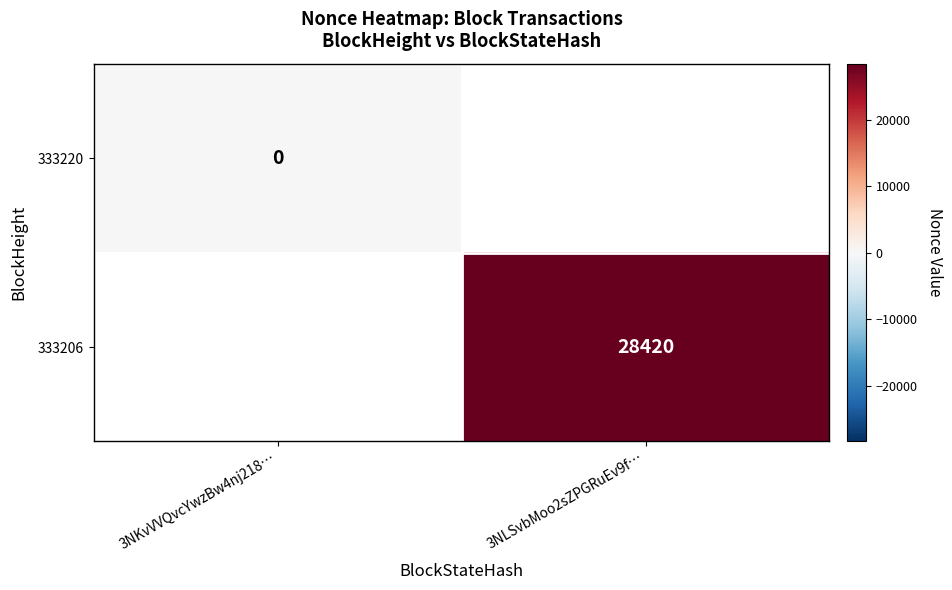

At which label is 333220 closest to 0?

3NKvVVQvcYwzBw4nj218…